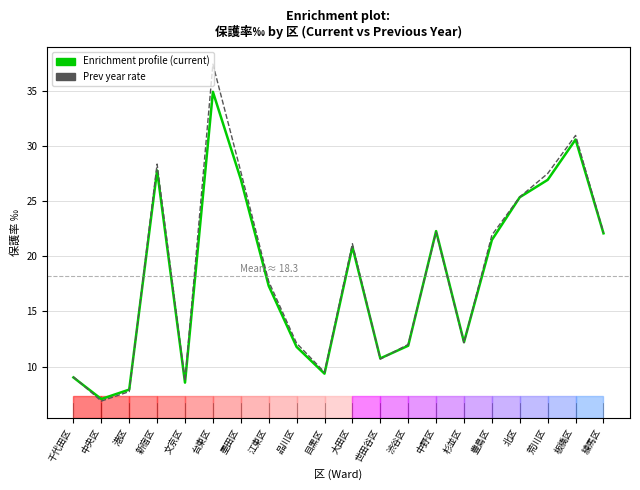

What position from the left is 世田谷区?

12